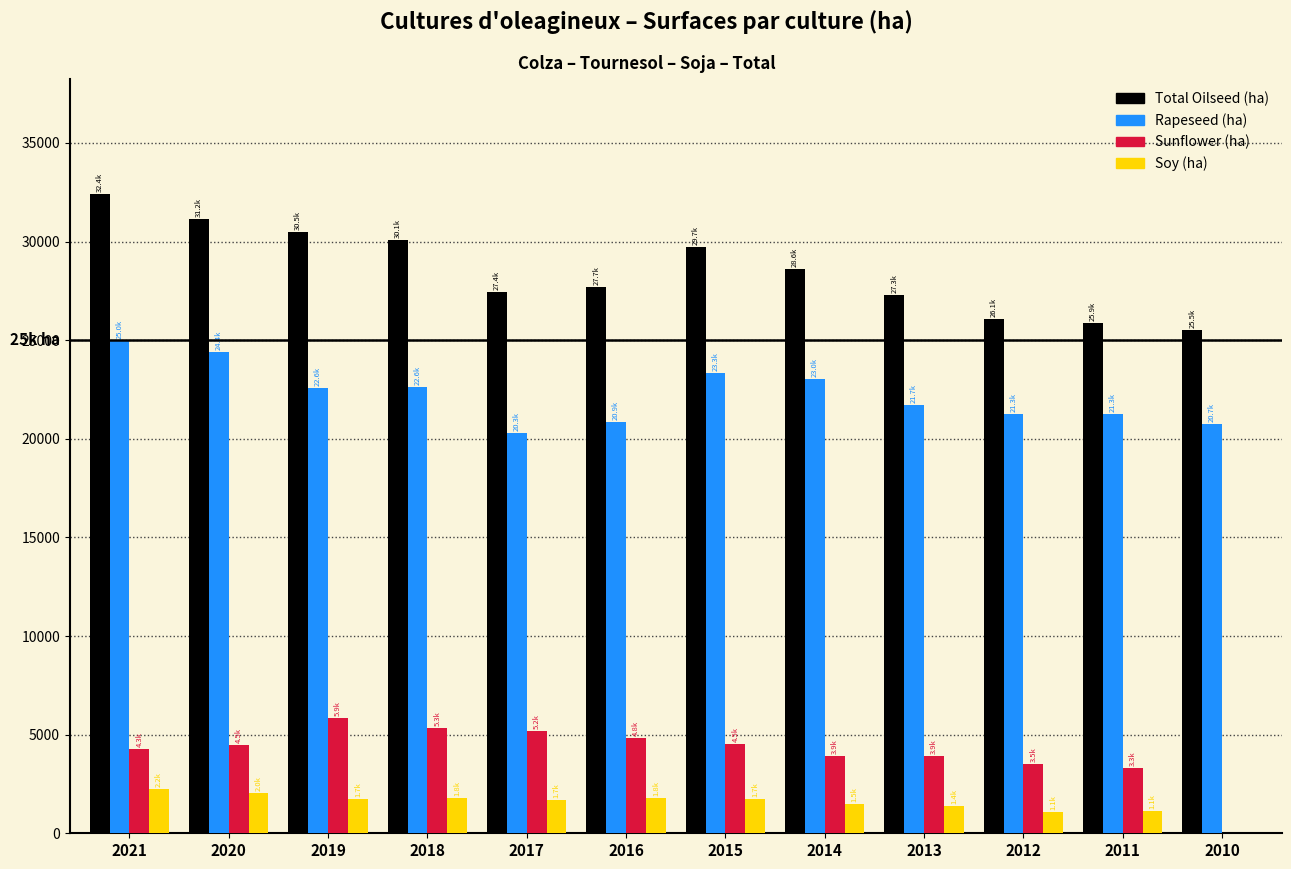

What is the total value across all series at 2018?

59837.3